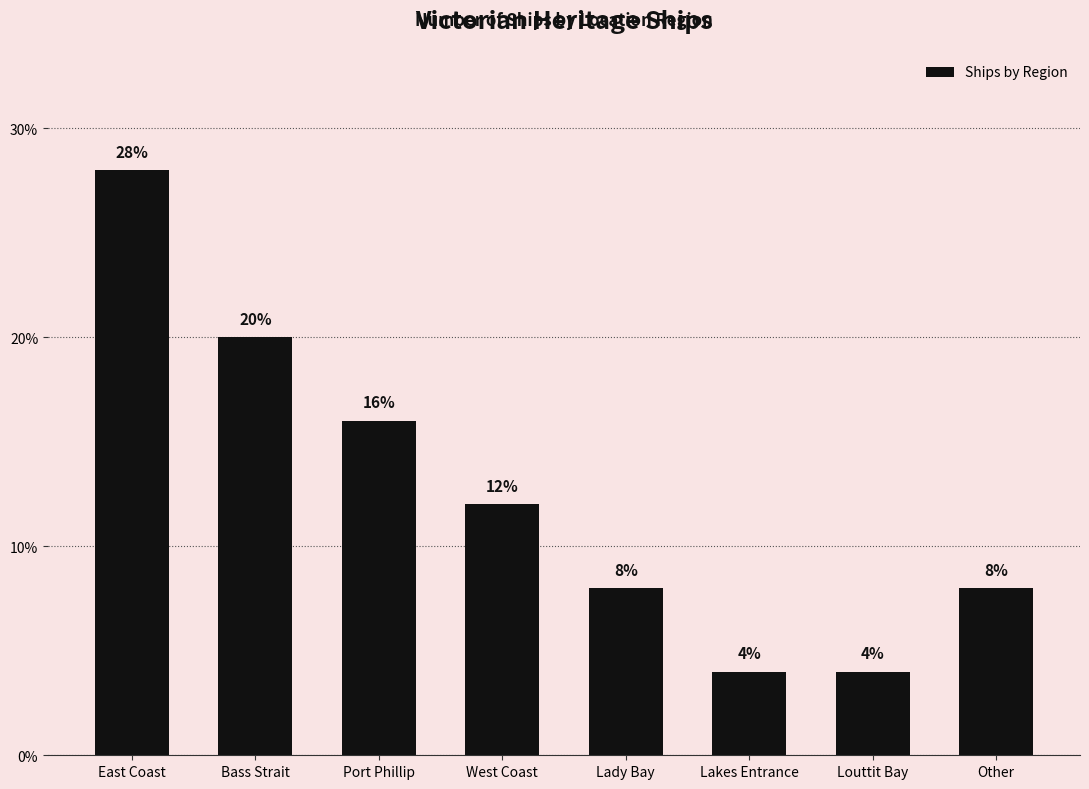

Approximately how many times larger is the value at Bass Strait compared to Lakes Entrance?

5.0